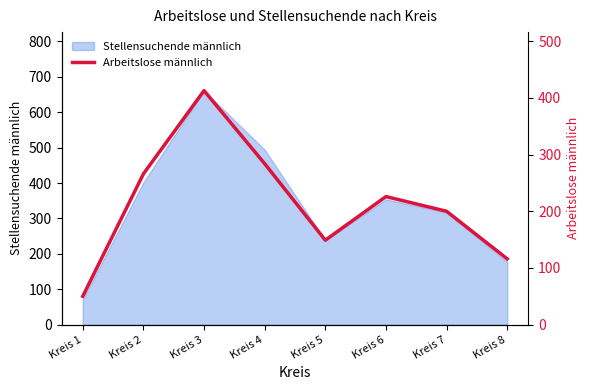

List the labels in order of value, largest first.

Kreis 3, Kreis 4, Kreis 2, Kreis 6, Kreis 7, Kreis 5, Kreis 8, Kreis 1